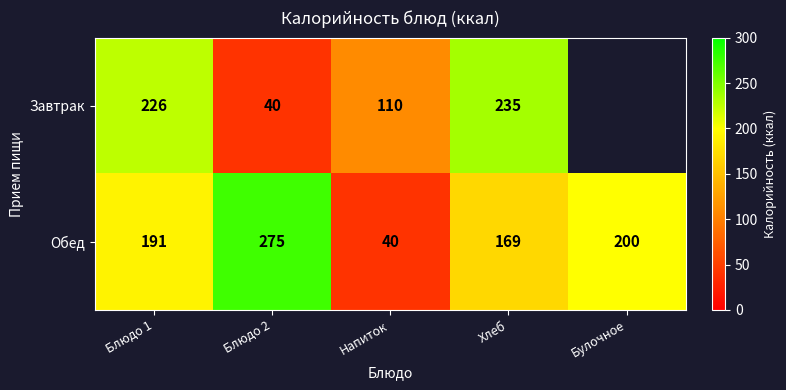

The Обед series shows 275 at Блюдо 2. True or false?

True